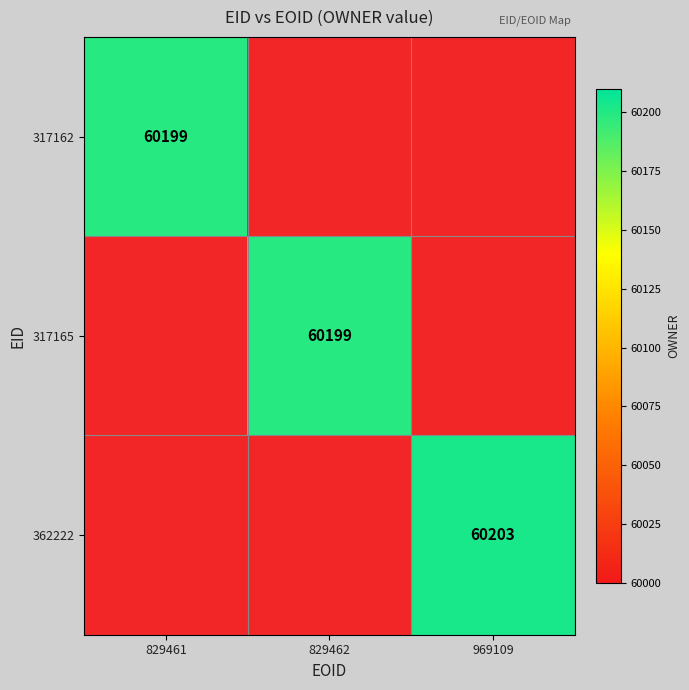

True or false: 362222 has a value of 100303 at 969109.

False